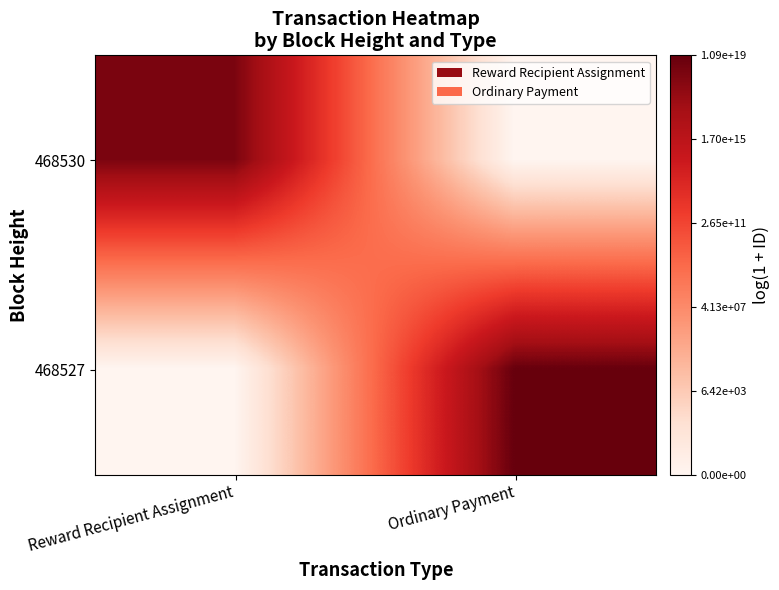

What is the total value across all series at Reward Recipient Assignment?

42.0